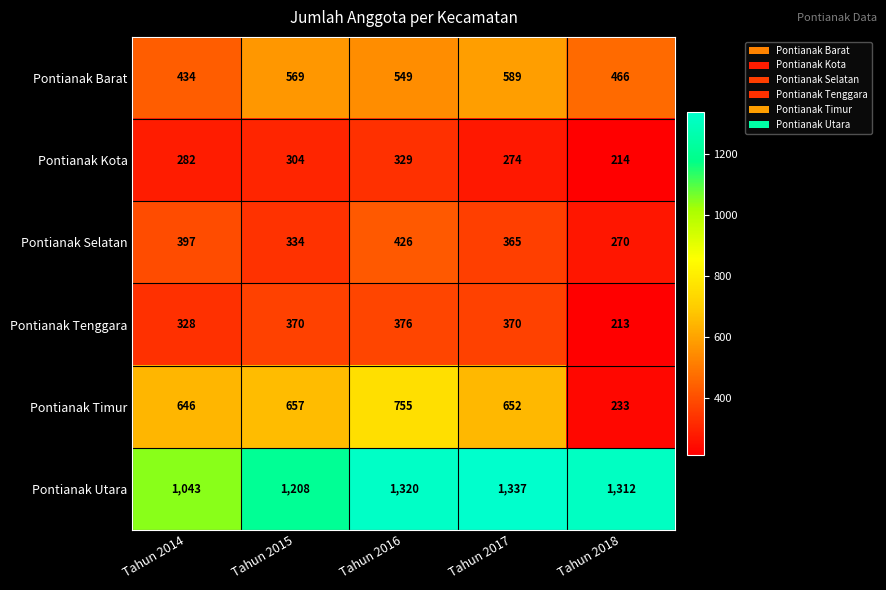

The value of Pontianak Utara at Tahun 2015 is 1611. True or false?

False